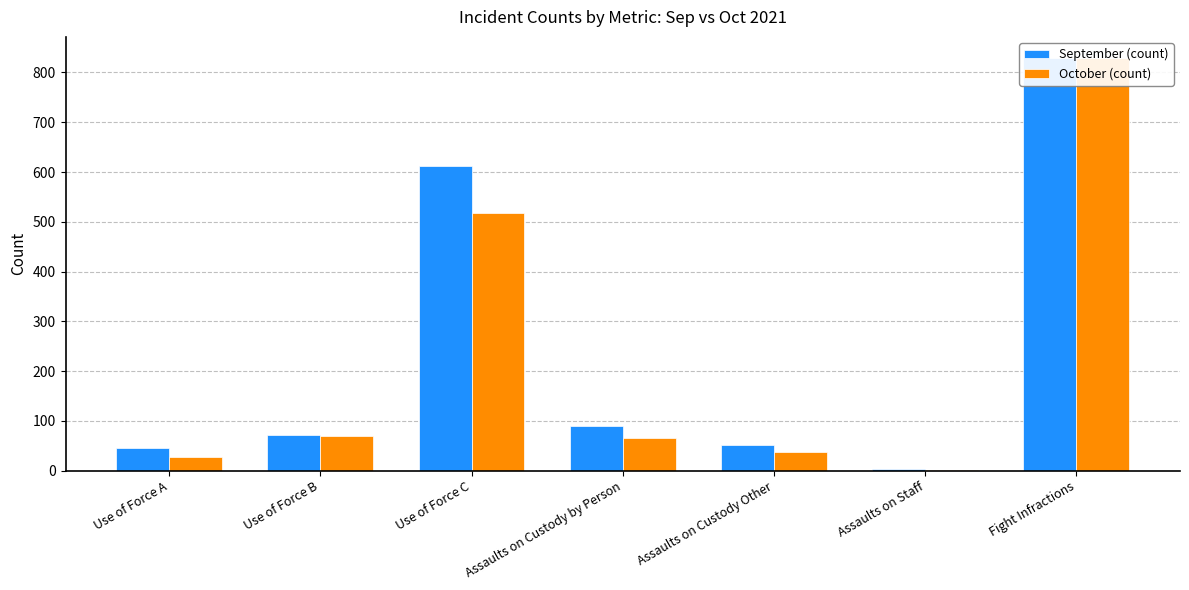

Reading left to right, transcribe all the data shown in this chart.

September (count): 45	71	612	90	51	3	830
October (count): 27	70	517	66	38	2	829